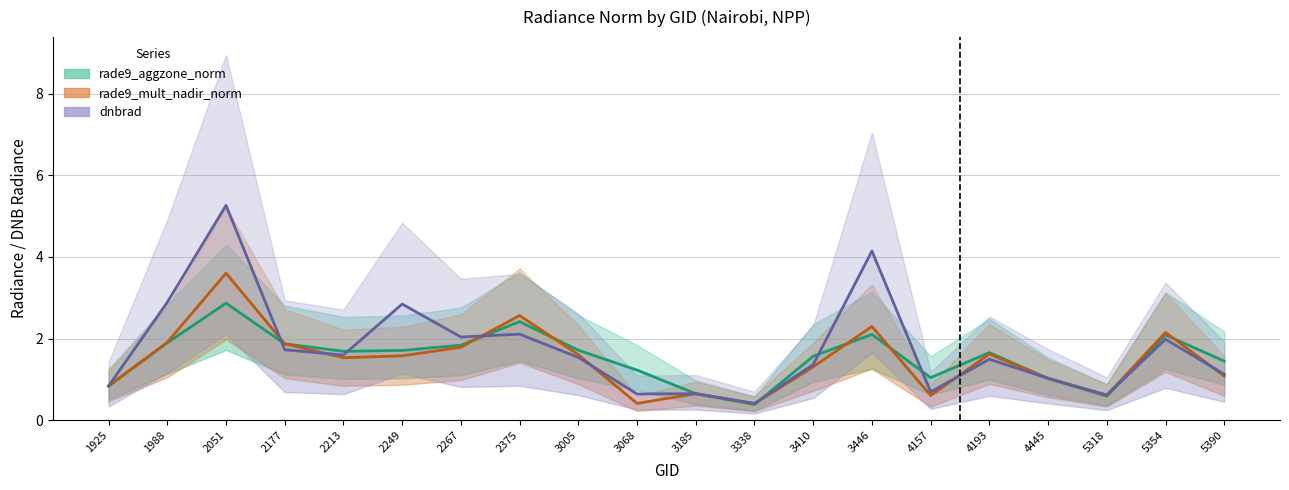

At which category does rade9_aggzone_norm reach its first local peak?

2051